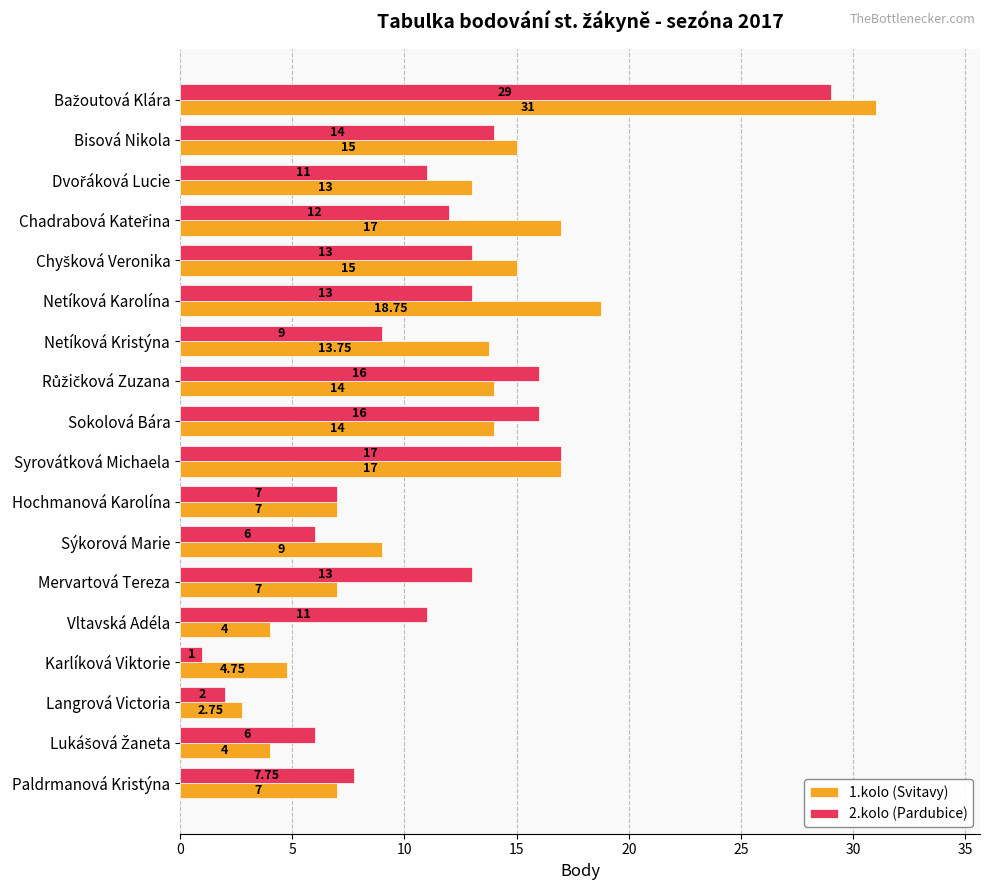

What is the maximum value shown in the chart?

31.0